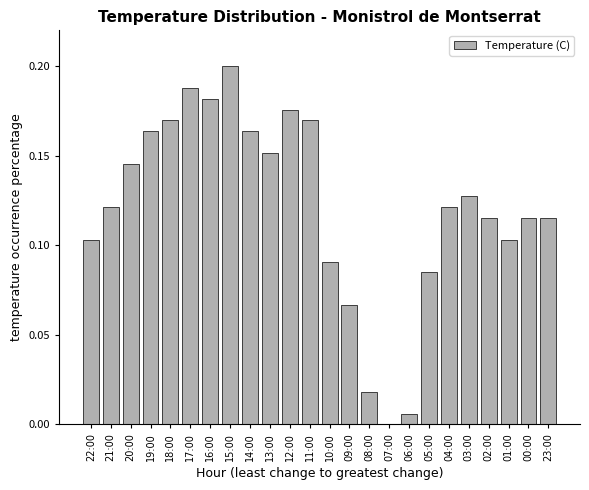

Which has a higher value, 10:00 or 14:00?

14:00